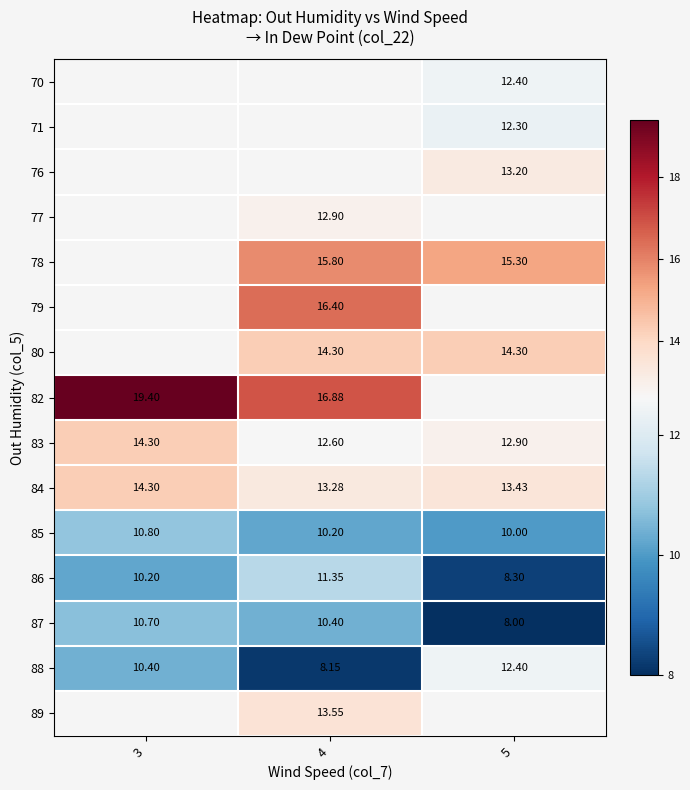

Count the 85 values in the range 10 to 11.

3